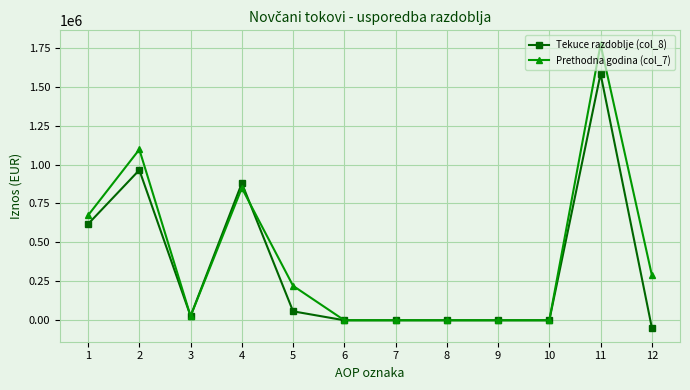

The value of Prethodna godina (col_7) at 8 is 0.0. True or false?

True